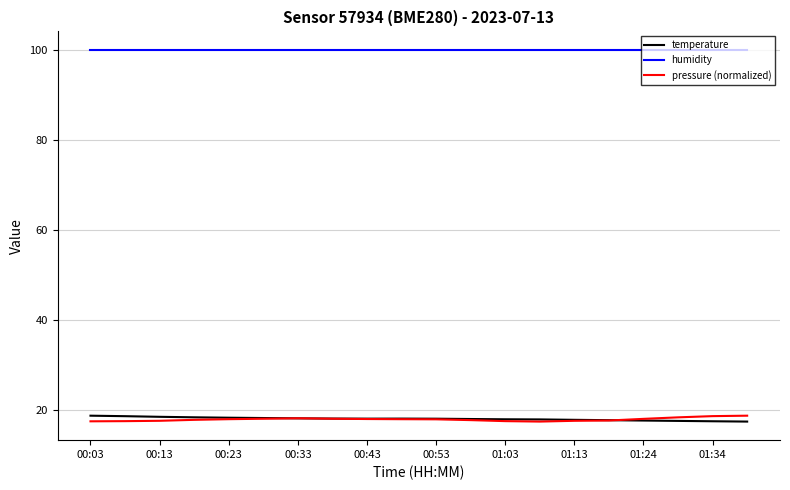

What is the maximum value for humidity?

100.0